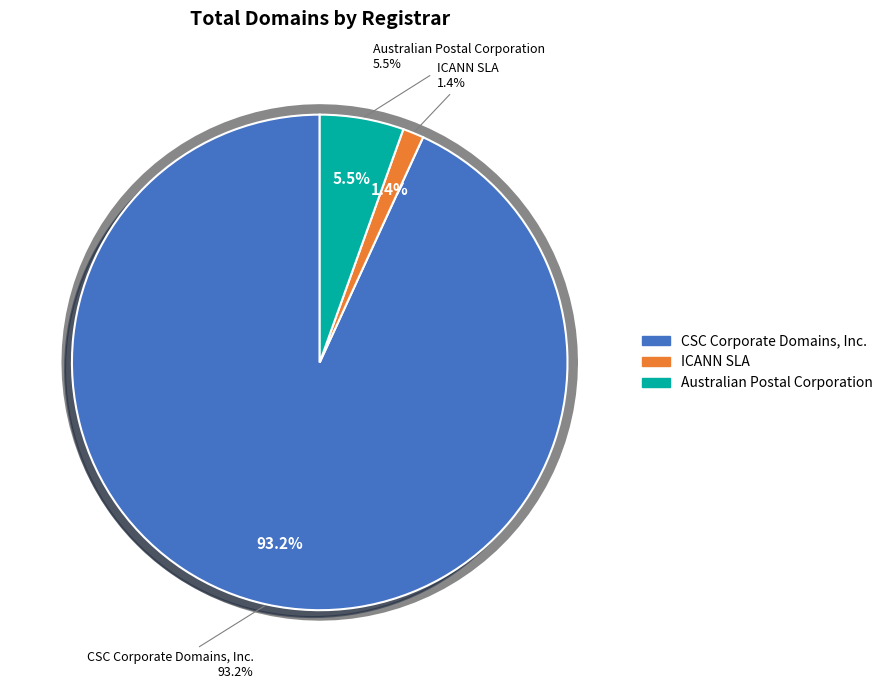

True or false: ICANN SLA accounts for 1% of the total.

True